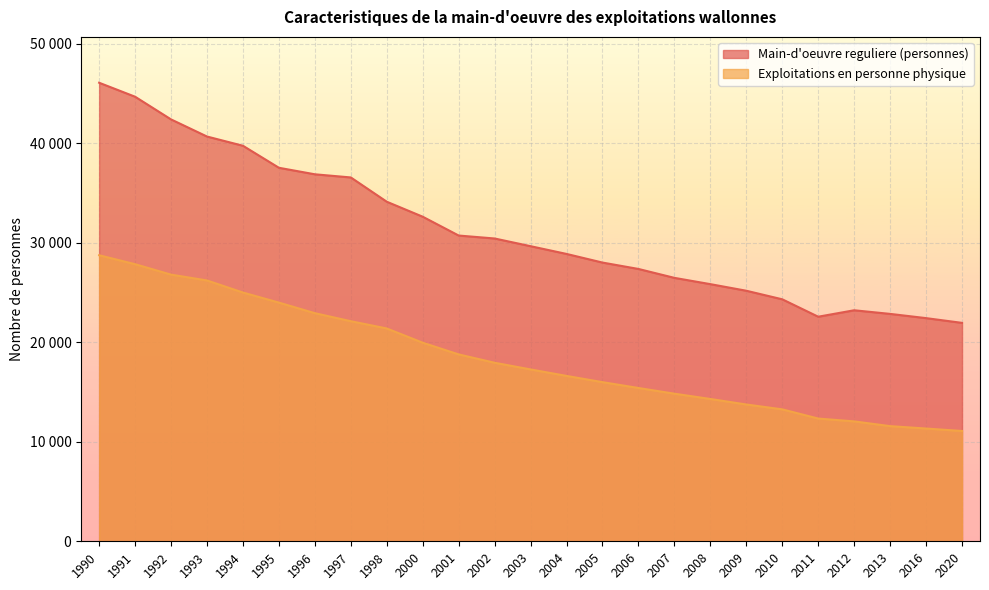

At which category is the sum across all series the highest?

1990